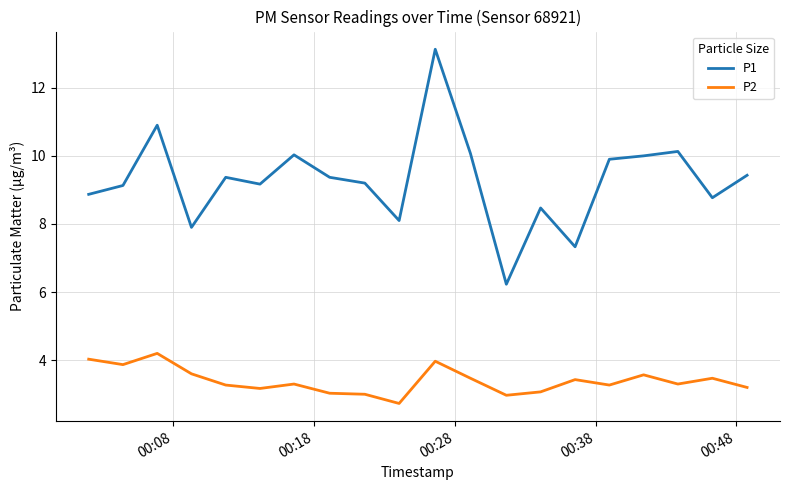

Which series has the largest range (max minus min)?

P1